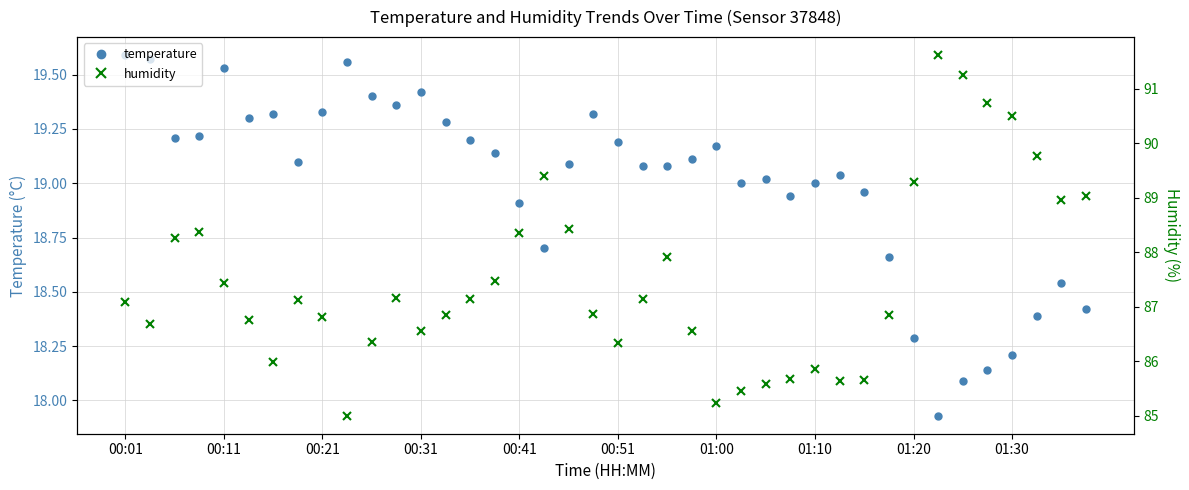

In humidity, how many points are higher than both neighbors (excluding endpoints)?

7